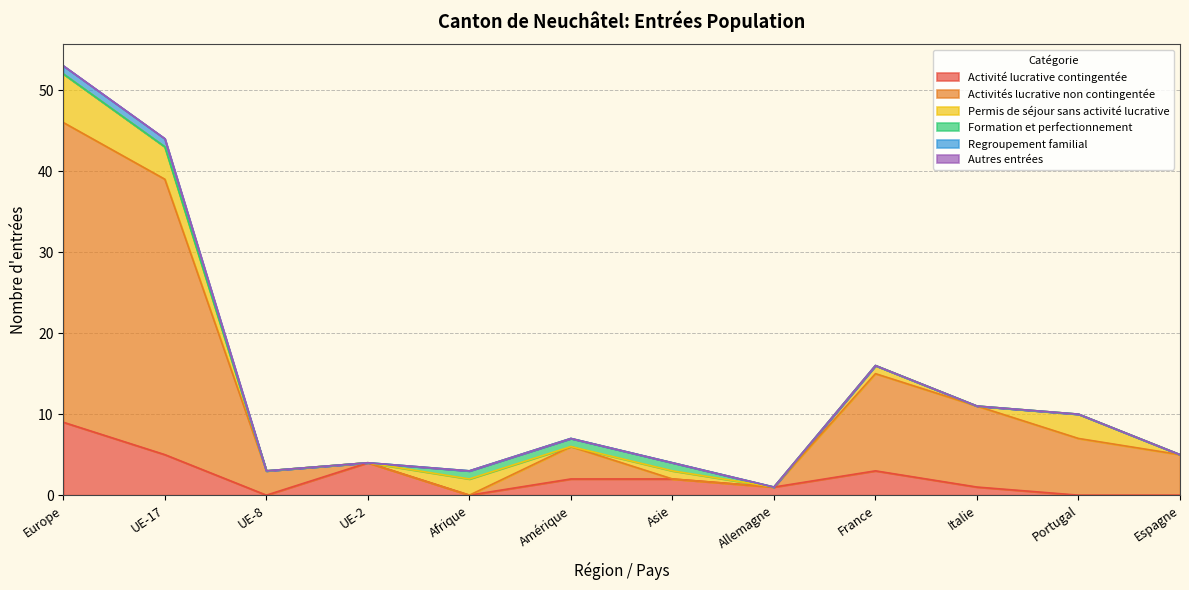

At how many categories does at least one series exceed 4?

6